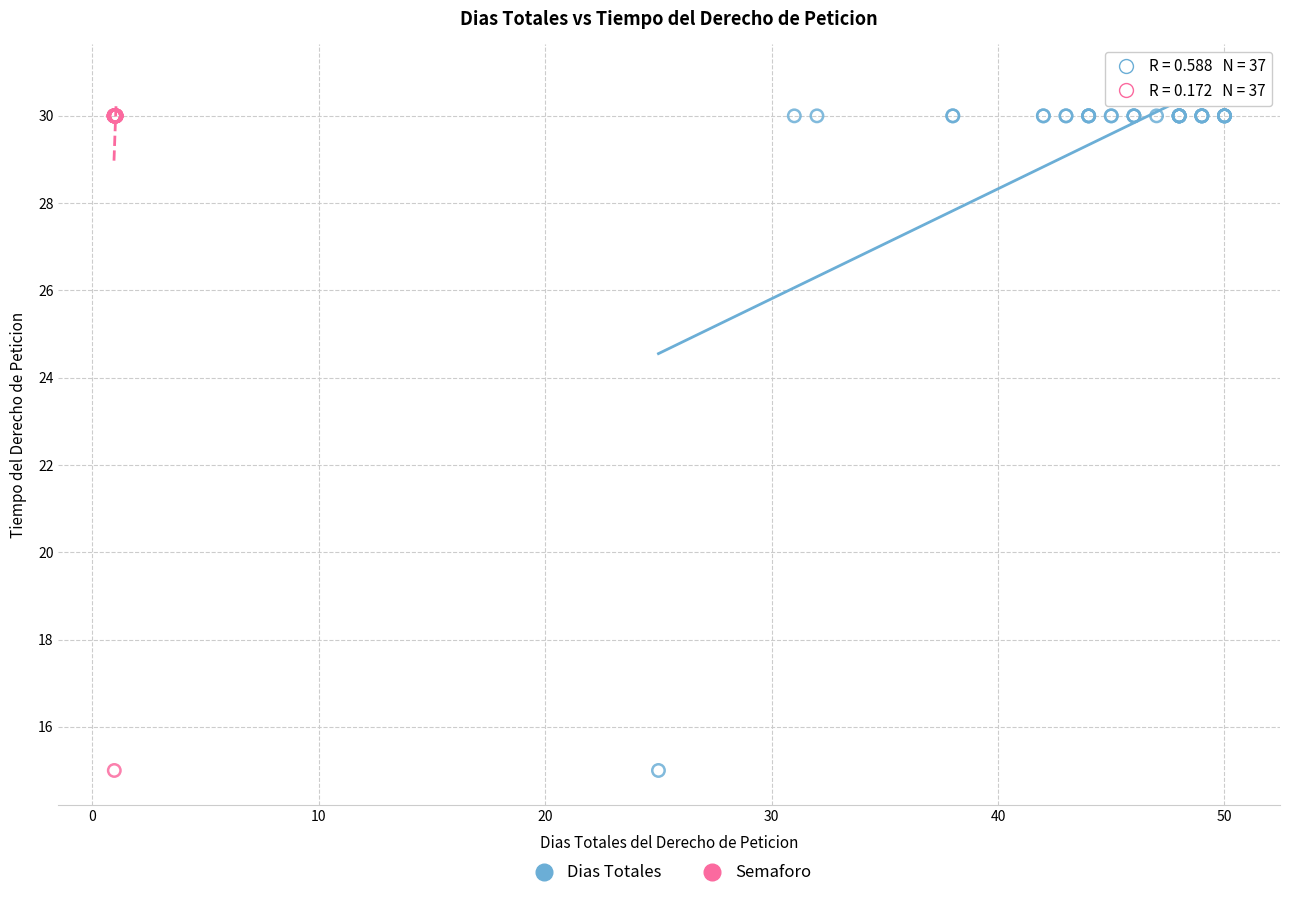

What are all the series names shown in the legend?

Dias Totales, Semaforo